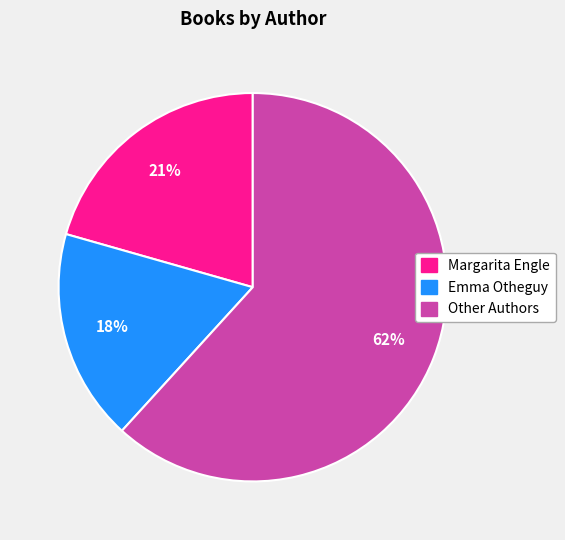

To the nearest percent, what is the average slice percentage?

33%